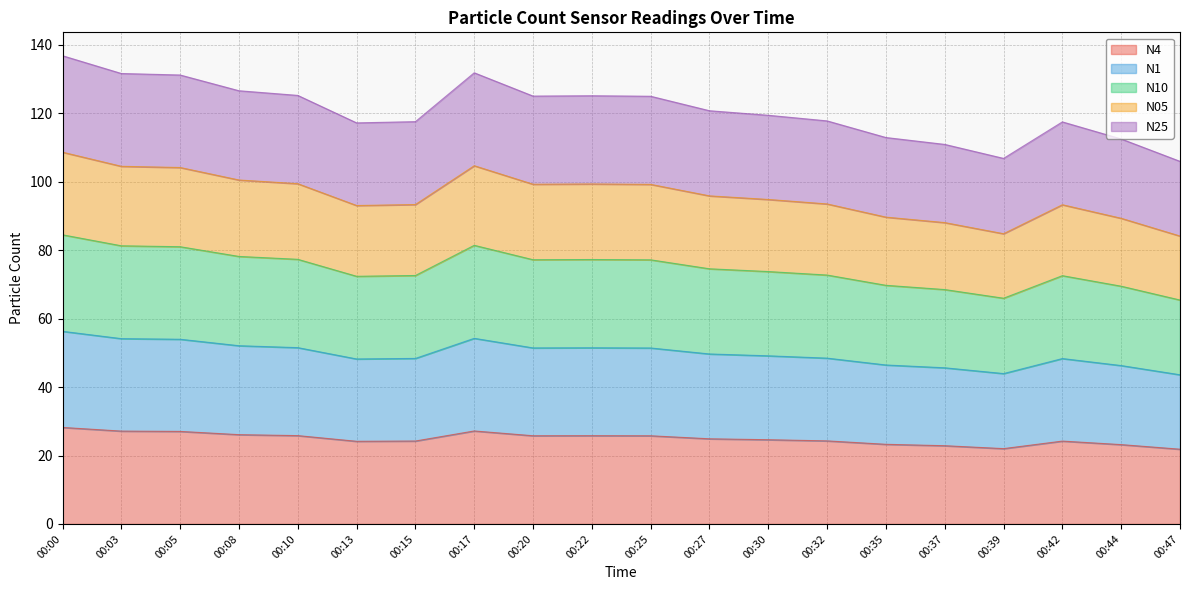

What is the spread (max minus min) of values at 00:35?

89.7